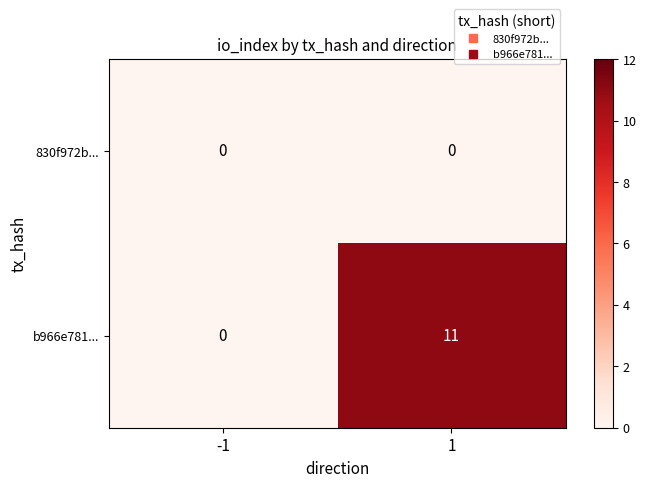

What is the difference between the b966e781... values at 1 and -1?

11